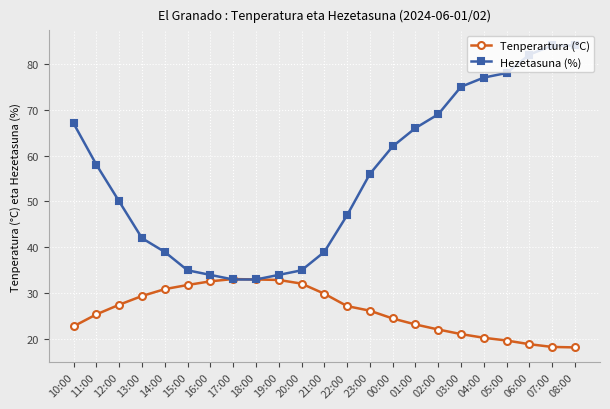

What is the difference between the maximum and minimum values in the Hezetasuna (%) series?

51.0